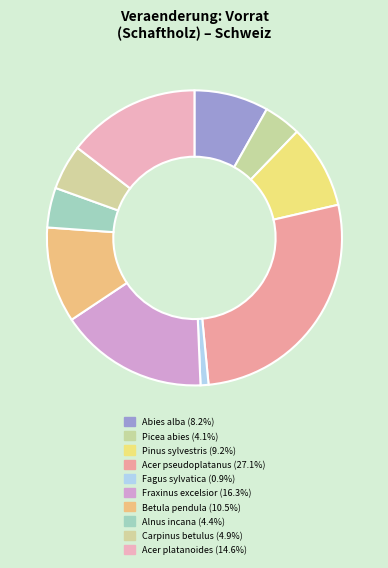

How many slices are in this pie chart?

10